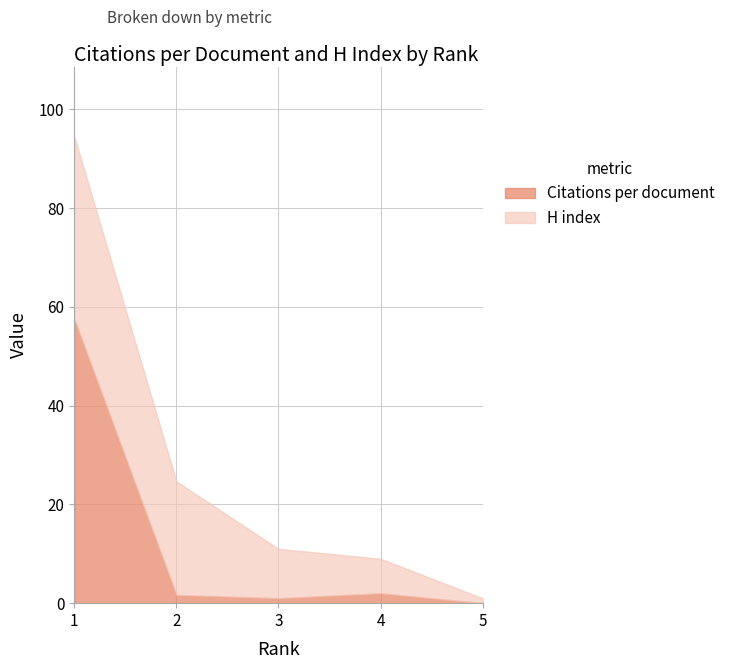

What is the maximum value for H index?

37.0